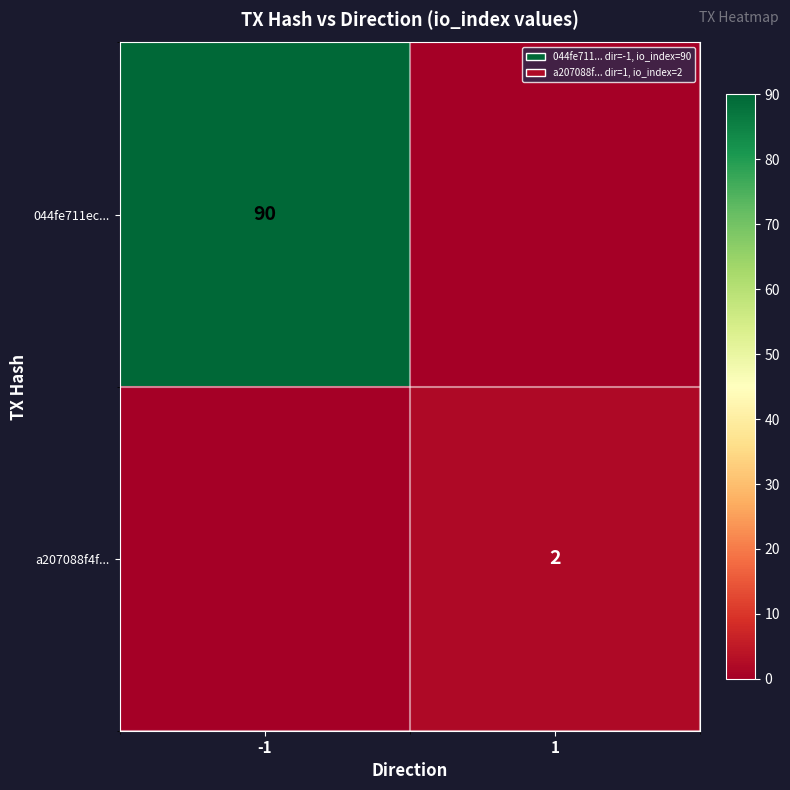

The value of 044fe711ec... at -1 is 26. True or false?

False